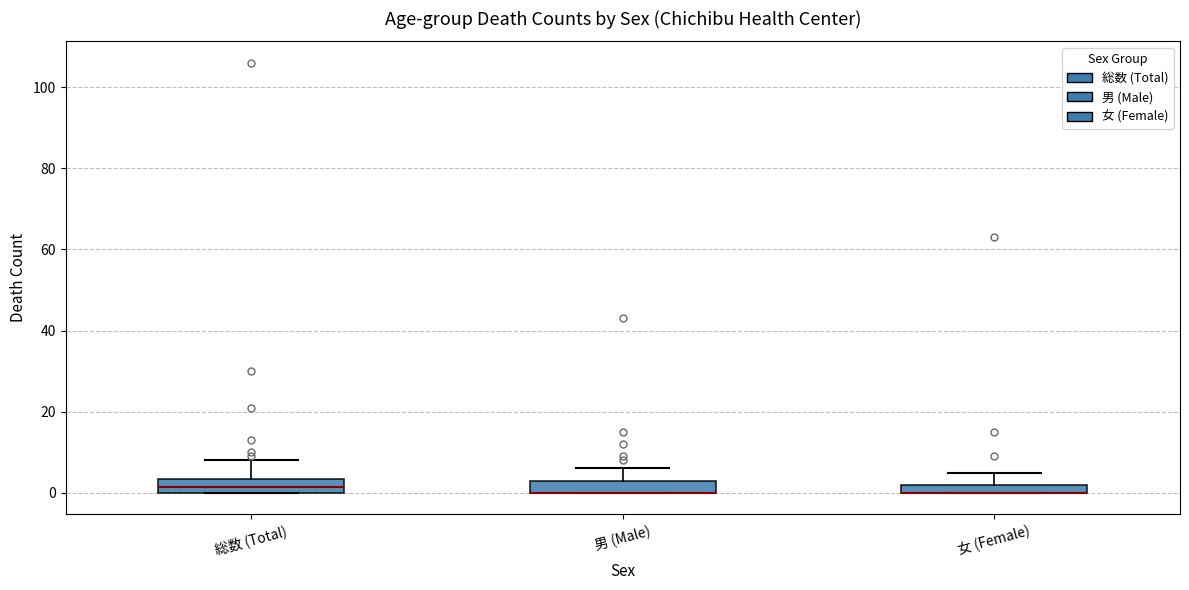

Where is the upper edge of the box for 総数 (Total) on the y-axis? The values are not printed on the chart, so give them approximately, as read against the axis.

4